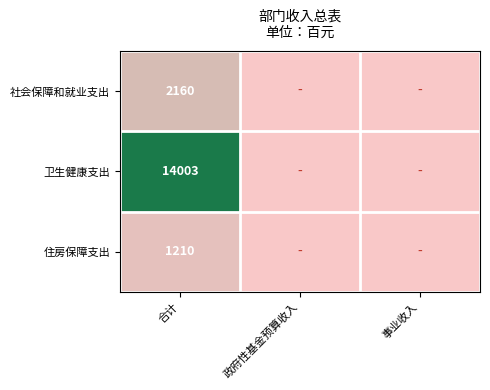

What is the total value across all series at 合计?

17373